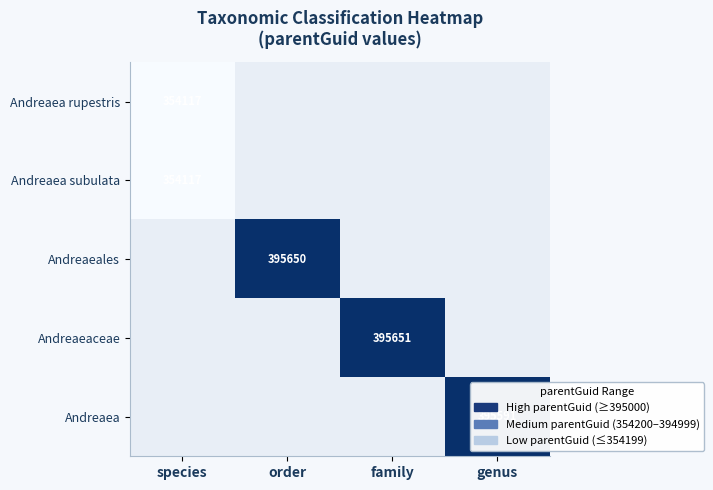

The Andreaea series shows 276830 at genus. True or false?

False